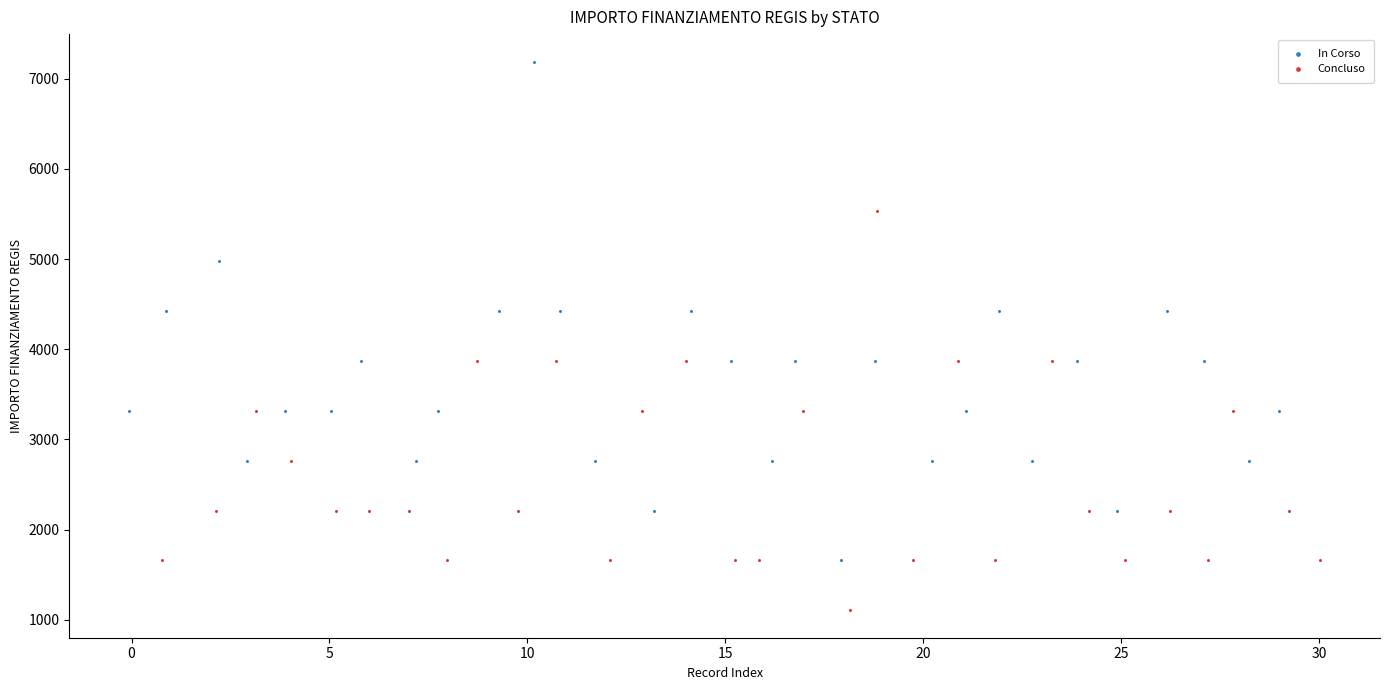

Which series reaches the maximum Y coordinate?

In Corso